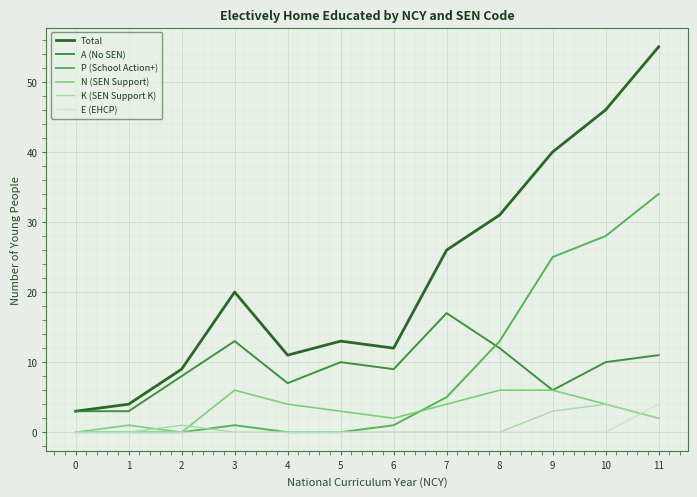

At which category is the sum across all series the highest?

11